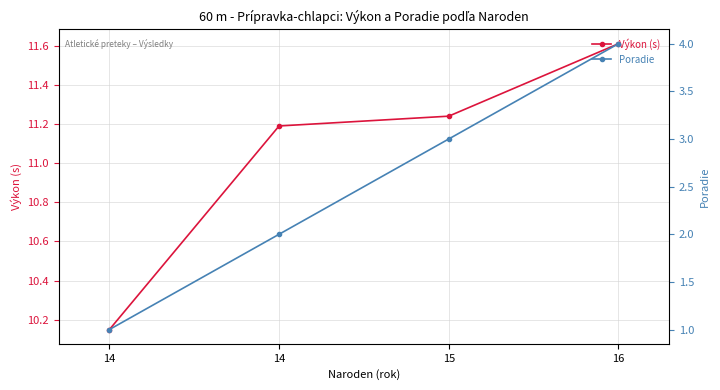

What is the value of the Poradie point at the 4th from the left?

4.0